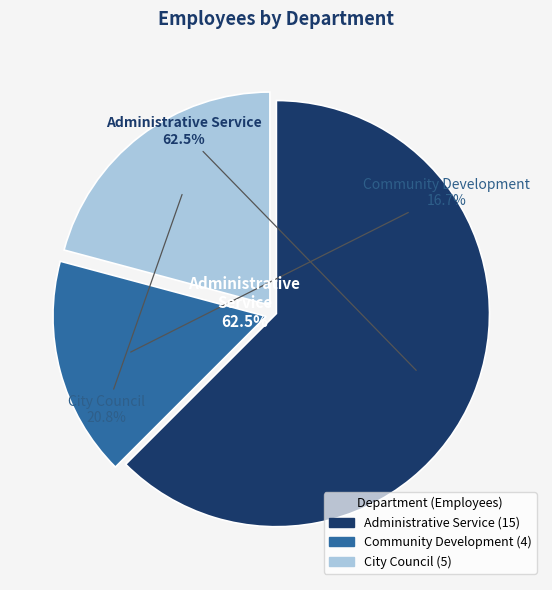

The Community Development slice represents 31% of the pie. True or false?

False